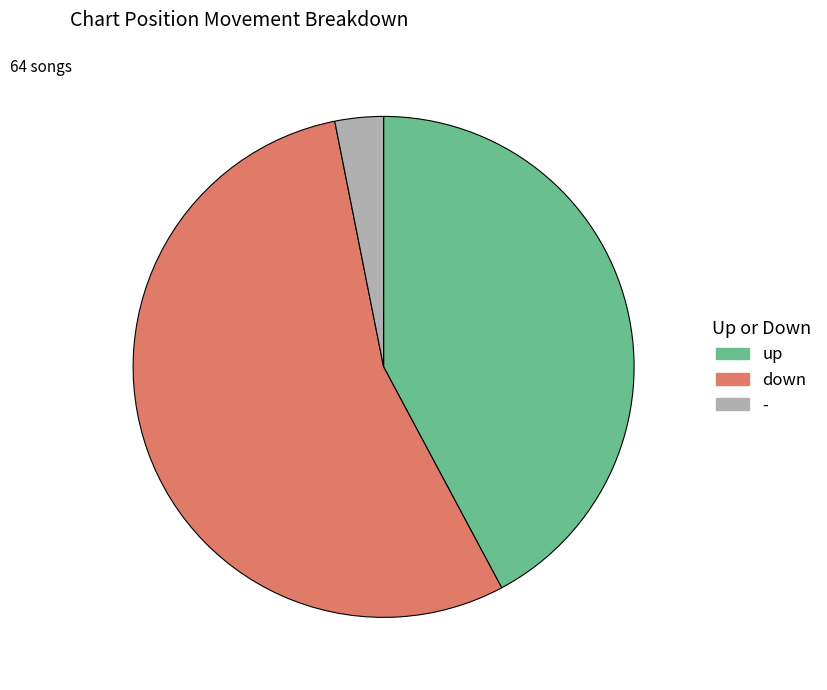

Rank the categories by value from lowest to highest.

-, up, down